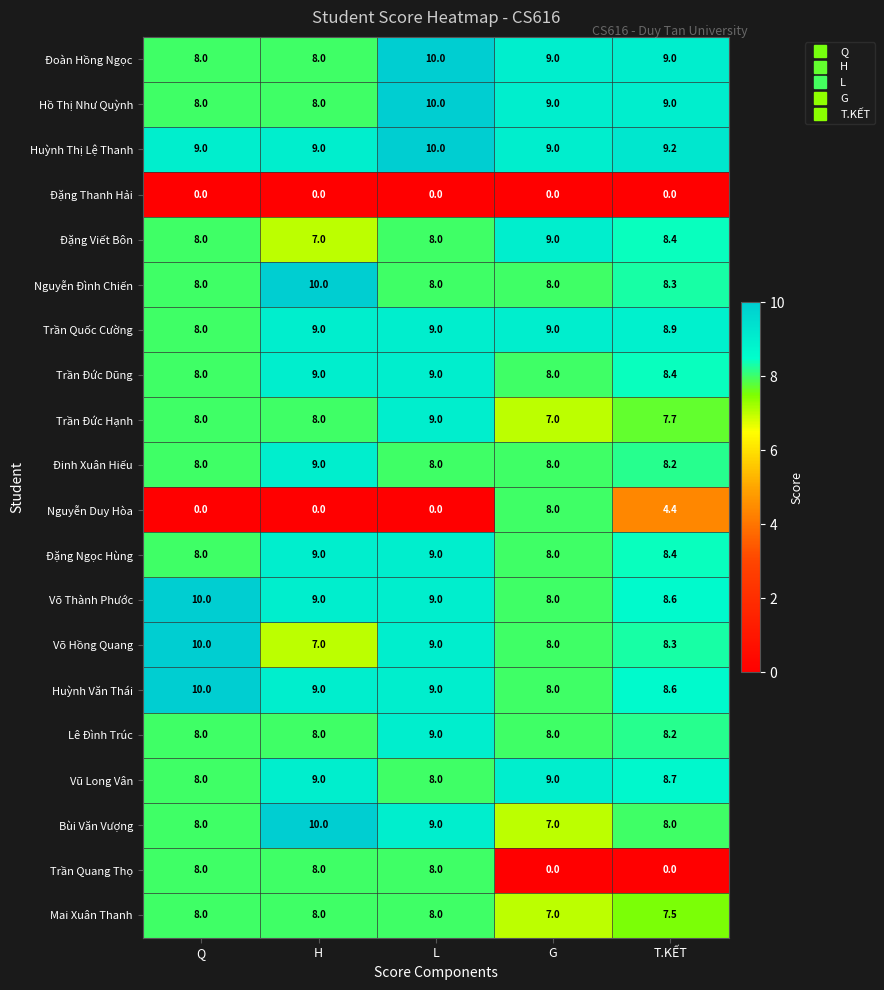

True or false: Đặng Thanh Hải has a value of 0.0 at G.

True